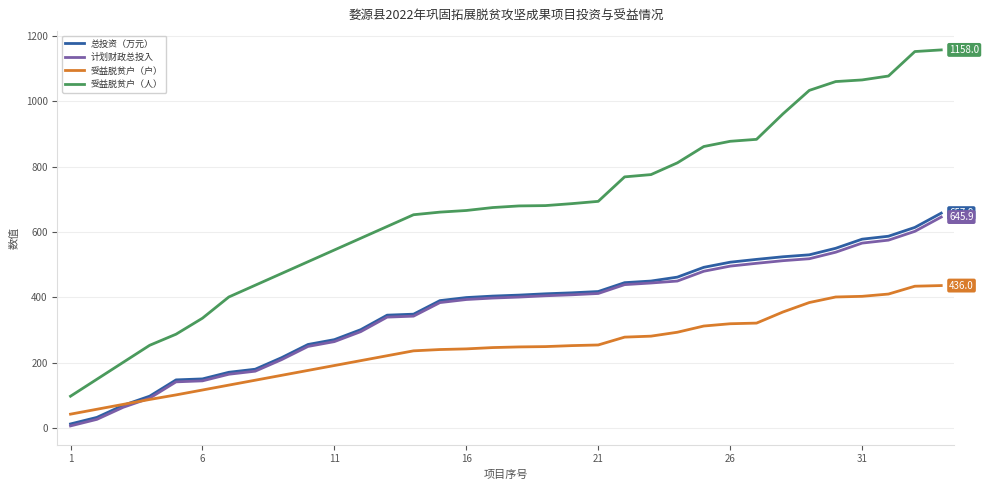

True or false: 计划财政总投入 and 受益脱贫户（人） intersect in this chart.

False